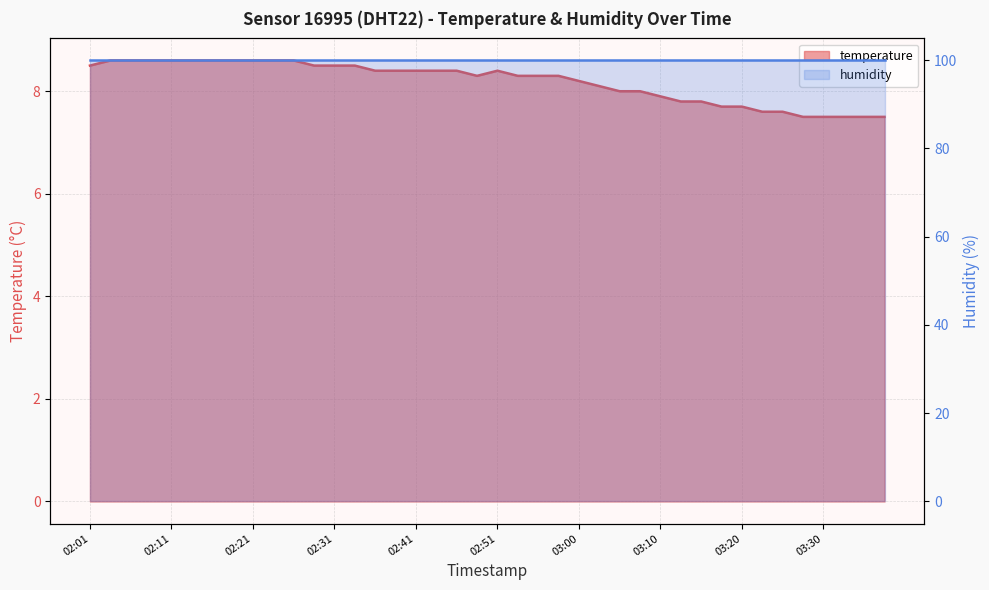

What is the difference between the values at 2023-04-01T03:03 and 2023-04-01T03:32?

0.6